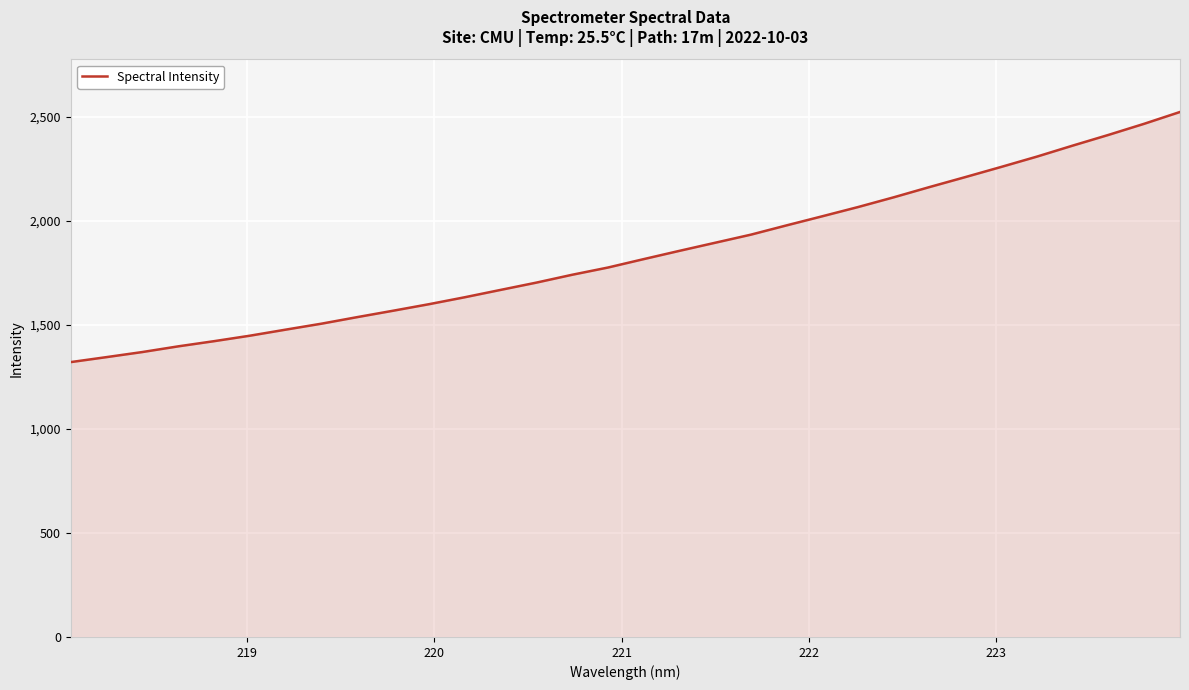

Does the chart display data point markers on the line(s)?

No